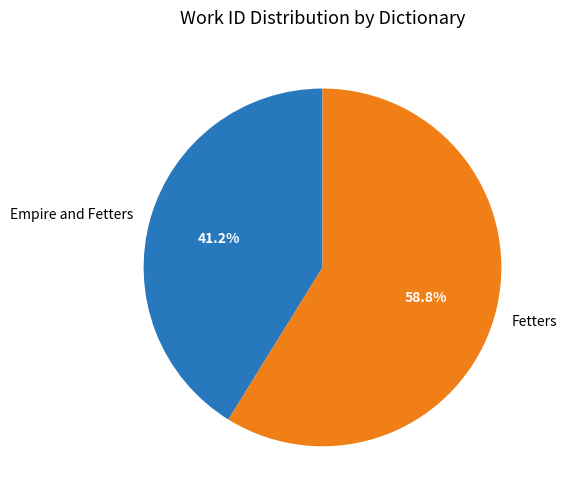

What percentage is the Fetters slice, to the nearest percent?

59%